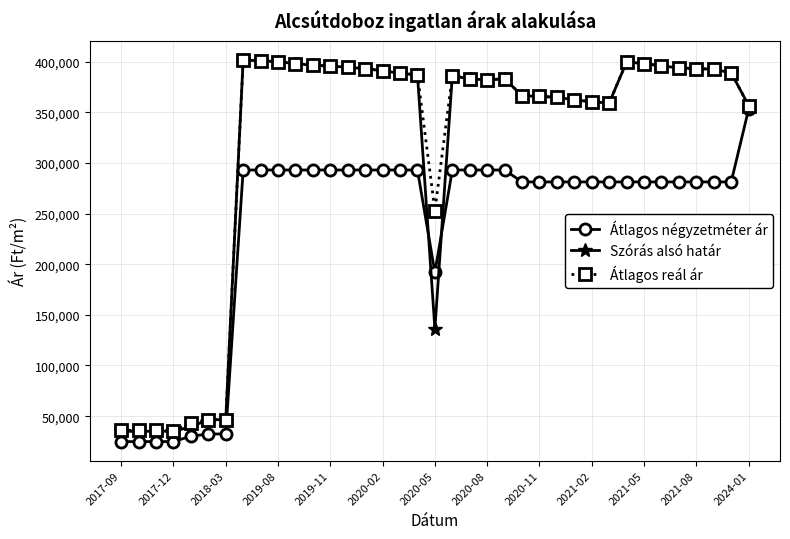

What is the maximum value shown in the chart?

401563